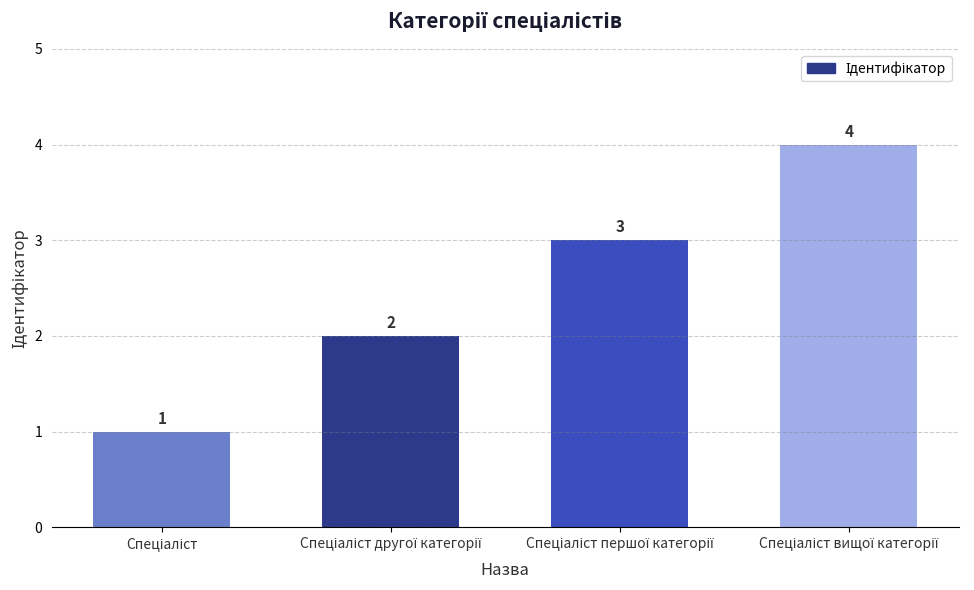

What is the difference between the maximum and minimum values?

3